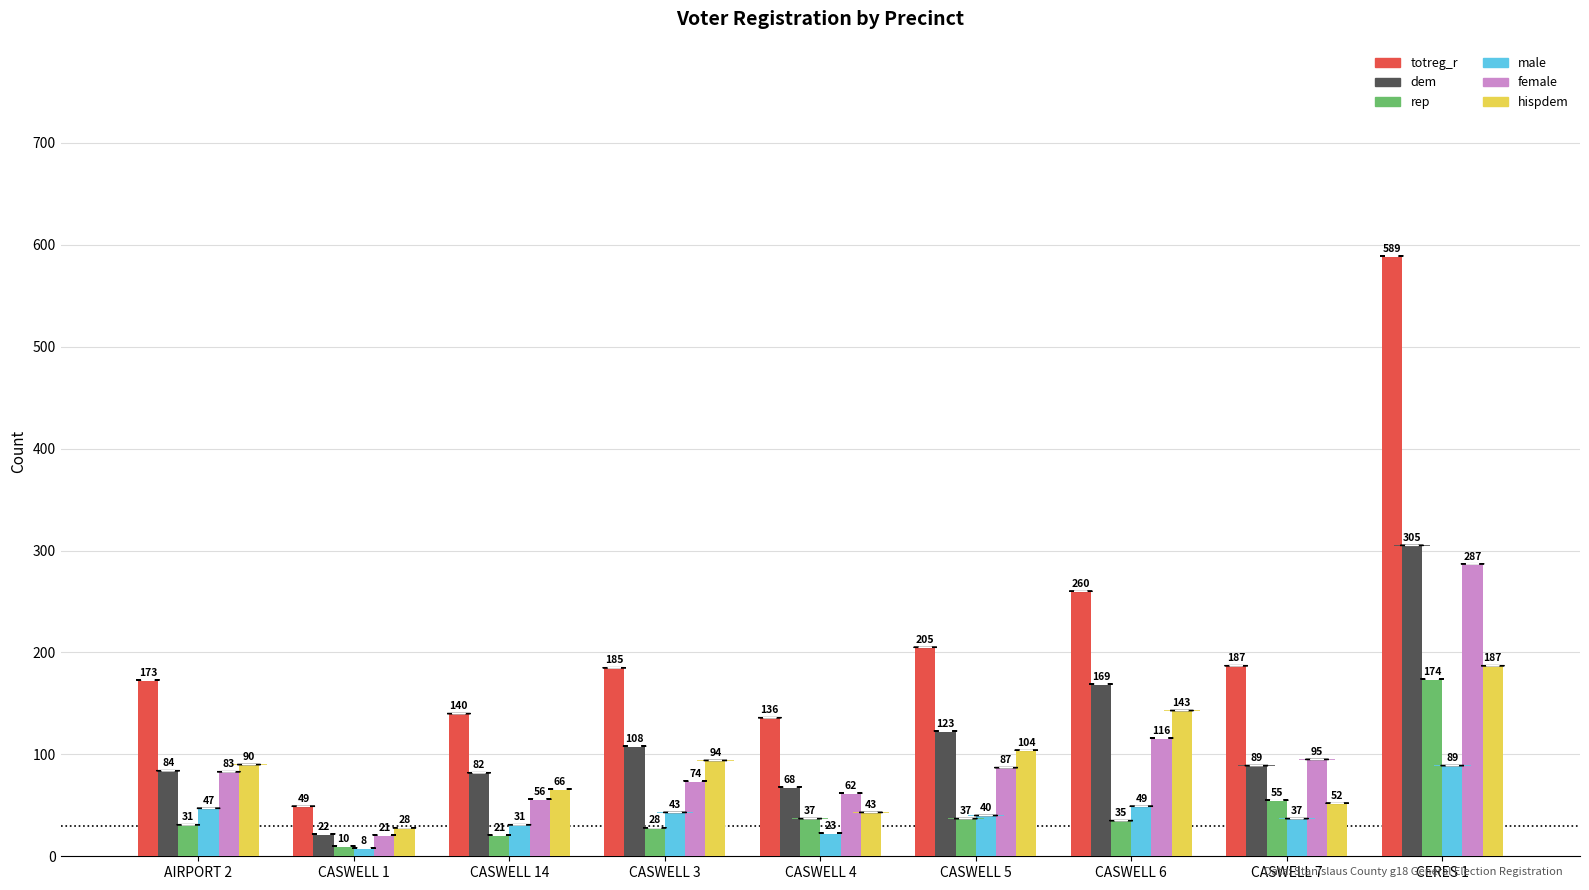

Reading right to left, transcribe all the data shown in this chart.

totreg_r: 589	187	260	205	136	185	140	49	173
dem: 305	89	169	123	68	108	82	22	84
rep: 174	55	35	37	37	28	21	10	31
male: 89	37	49	40	23	43	31	8	47
female: 287	95	116	87	62	74	56	21	83
hispdem: 187	52	143	104	43	94	66	28	90